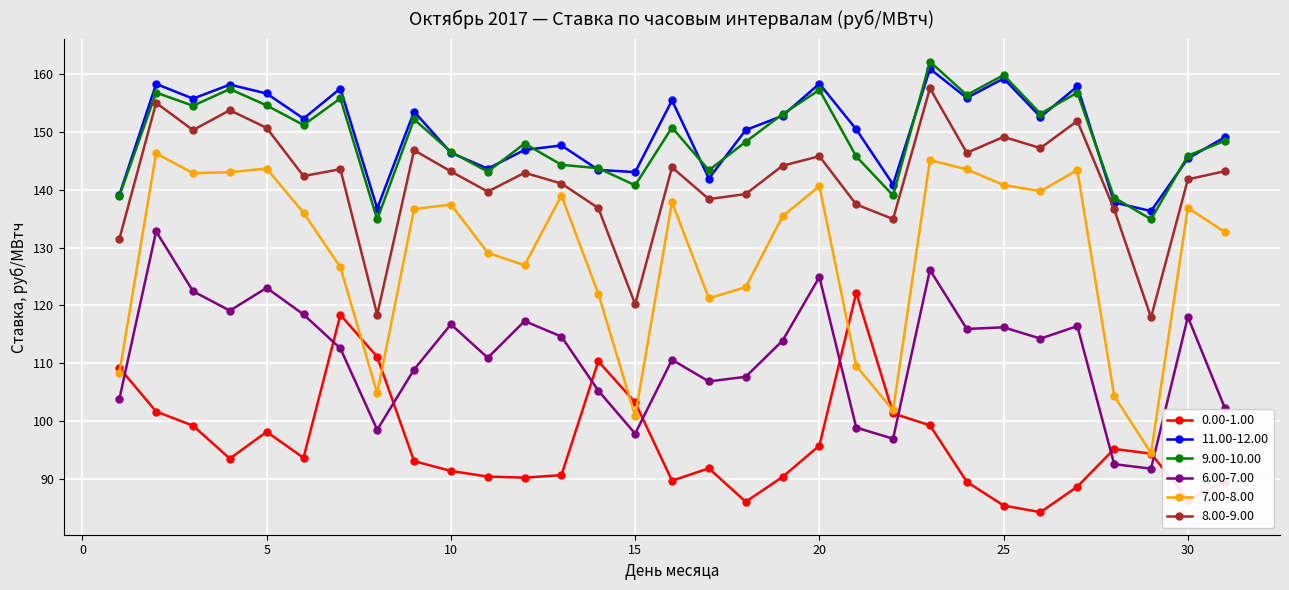

What is the greatest value displayed?

162.1